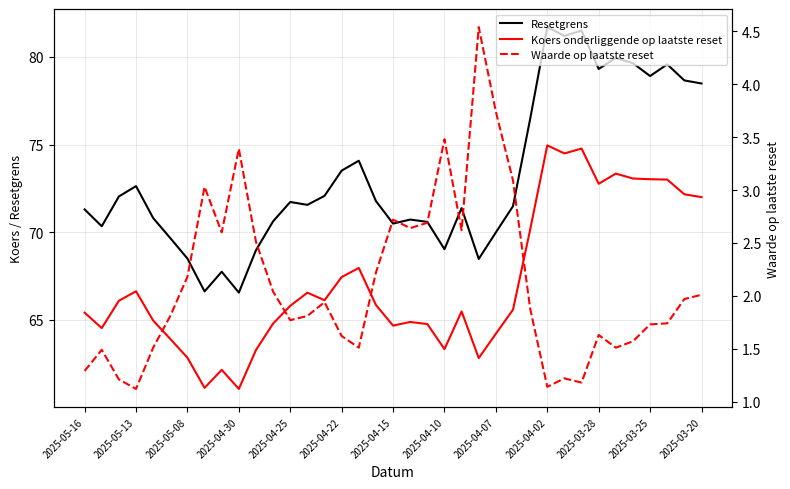

True or false: Waarde op laatste reset and Koers onderliggende op laatste reset cross at least once.

False